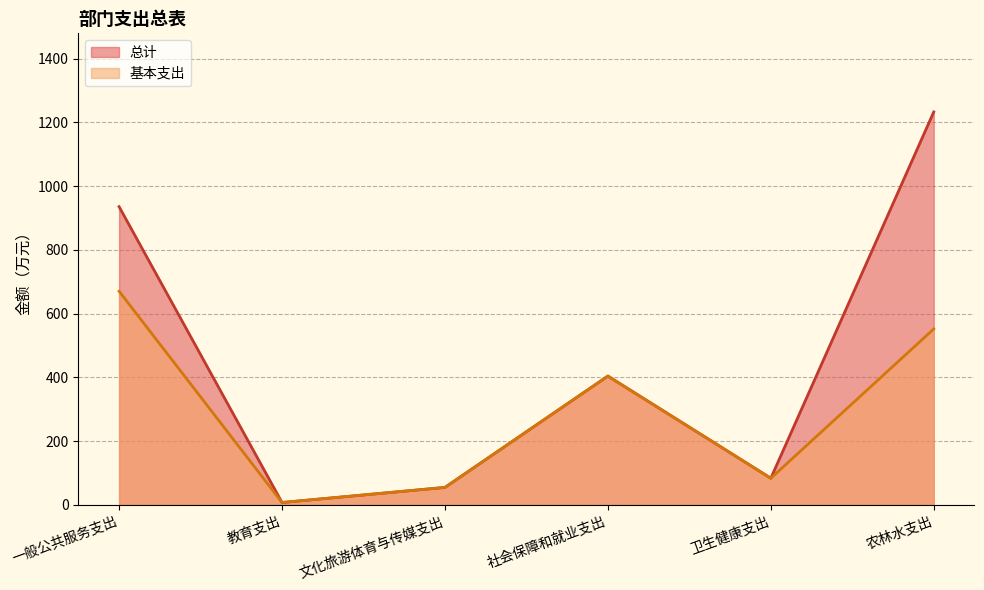

At how many categories does at least one series exceed 322?

3